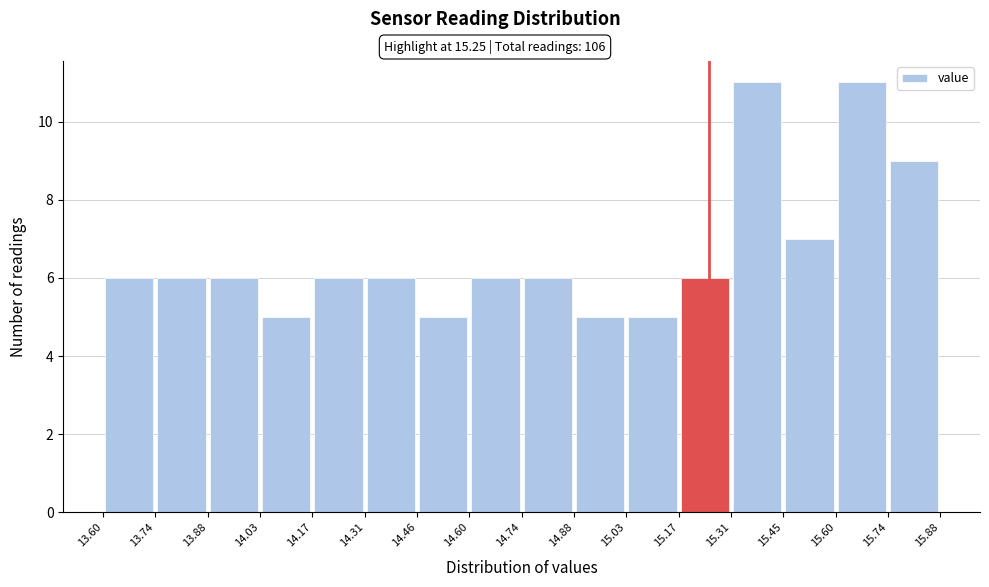

How tall is the bar that spans 14.60 to 14.74 on the x-axis? The values are not printed on the chart, so give them approximately, as read against the axis.

6